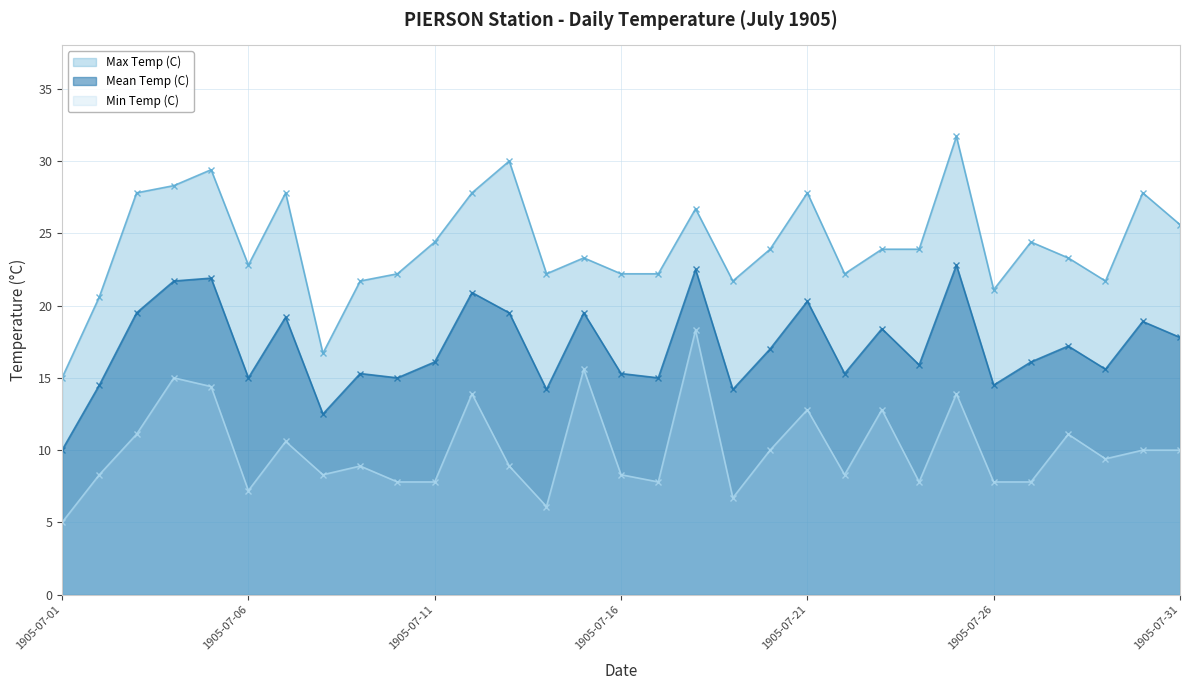

Which series has the largest total across all categories?

Max Temp (C)